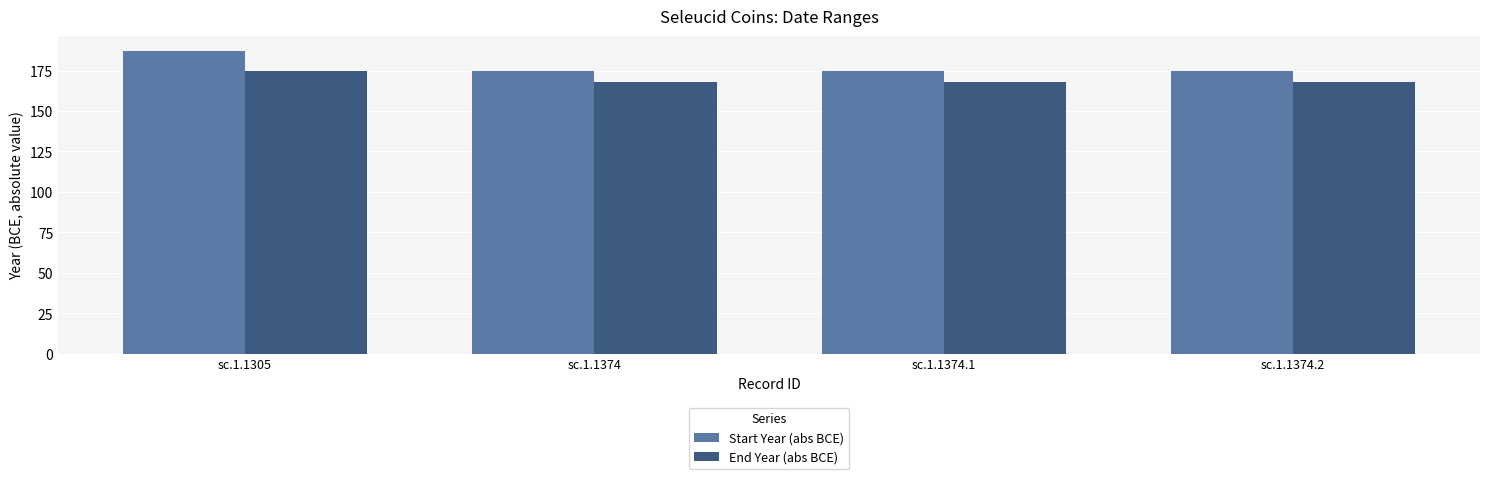

Which series has the largest total across all categories?

Start Year (abs BCE)